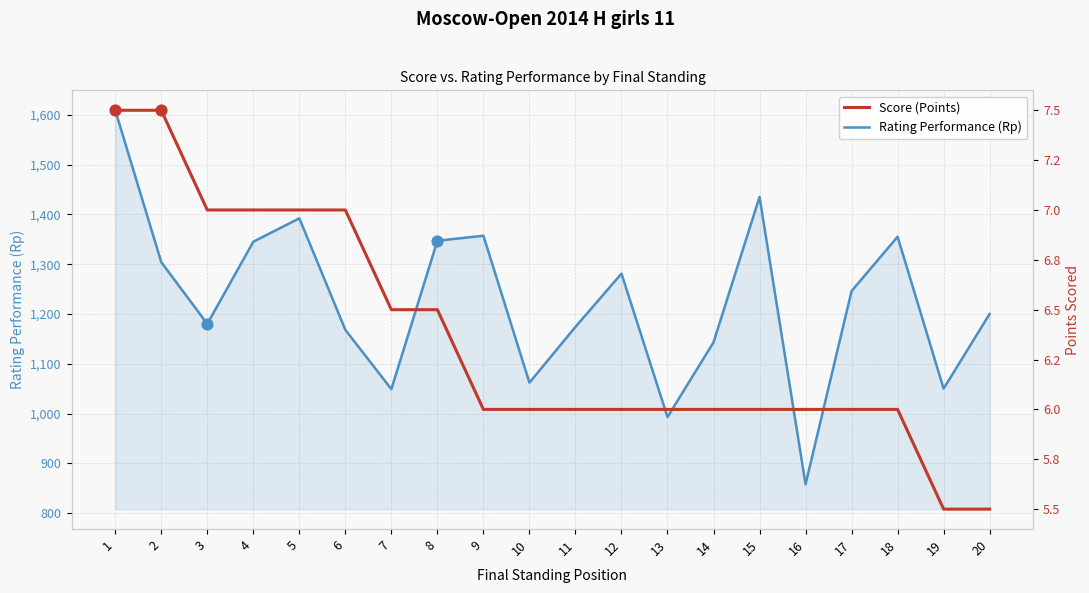

Which series contains the highest Y value?

Rating Performance (Rp)